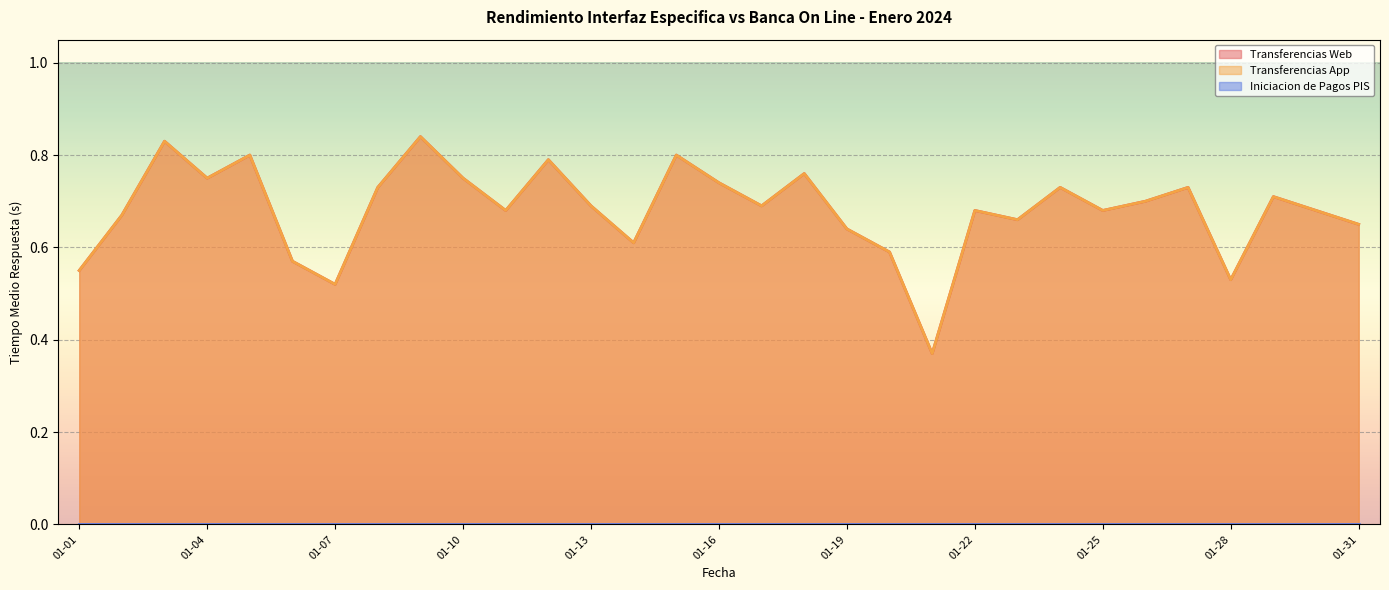

At which category does Transferencias App reach its first local peak?

01-03